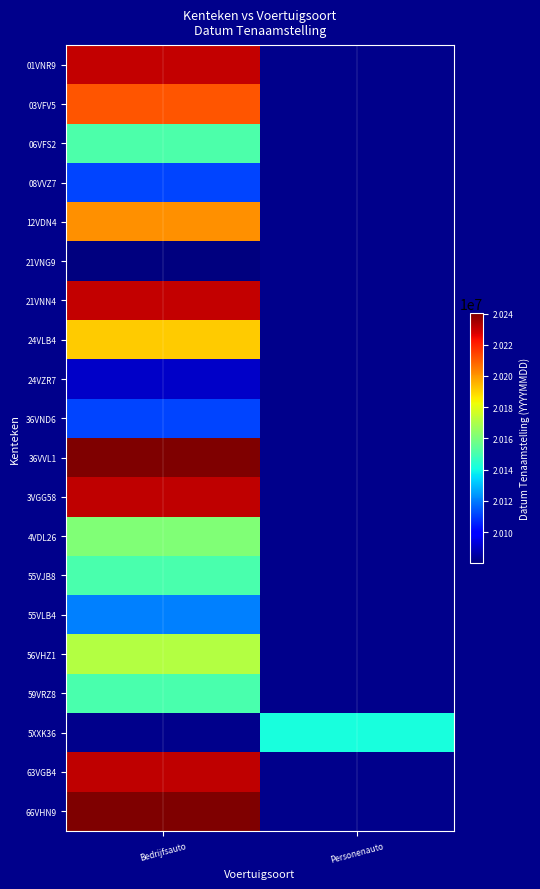

What is the difference between the highest and lowest values at Bedrijfsauto?

160128.0